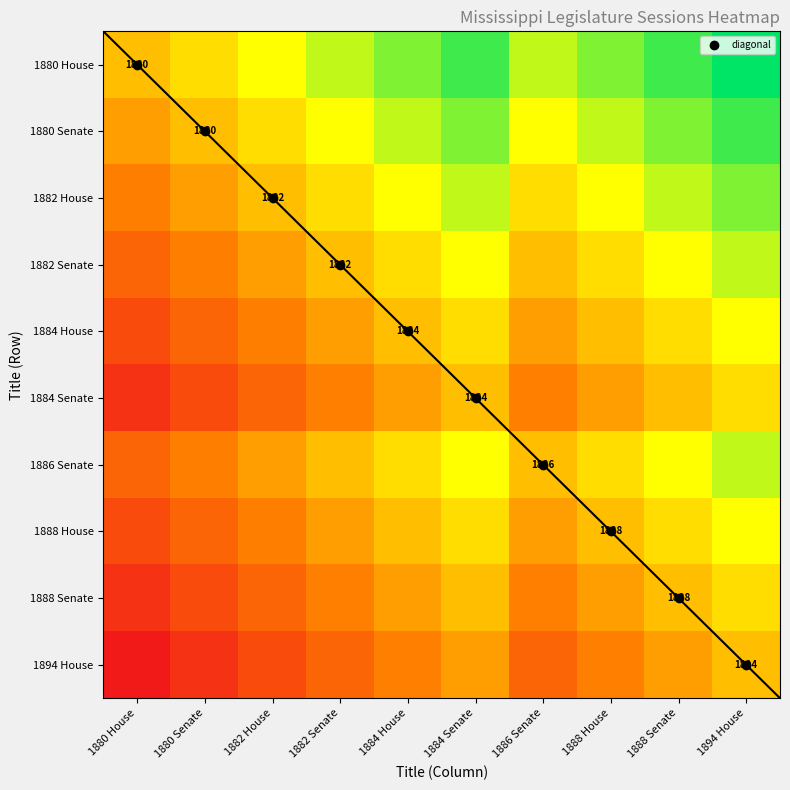

What is the smallest value displayed?

1.0